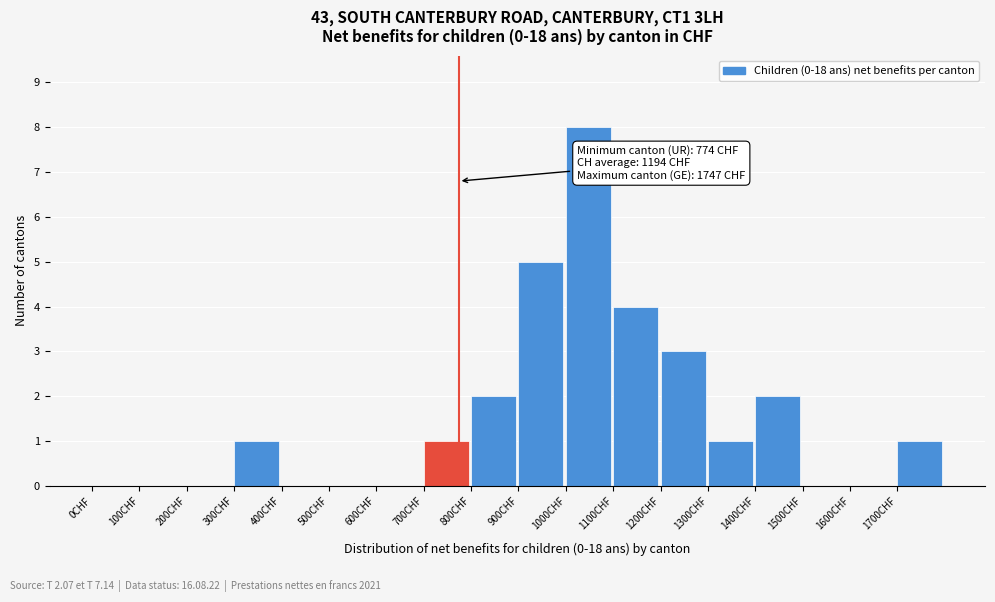

Which range on the x-axis has the tallest bar?

1000 to 1100